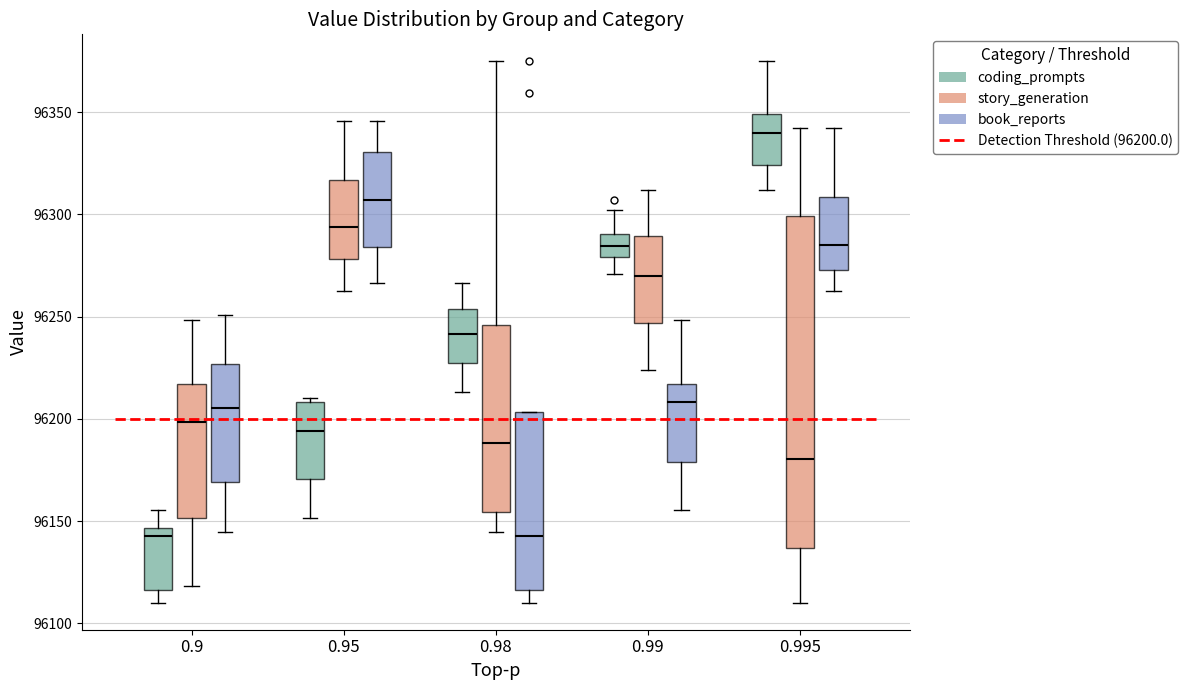

Reading left to right, read every box against the y-axis: the position of its median line, the range the box covers, and the ends of its whiskers. The values are not printed on the chart, so give them approximately, as read against the axis.

0.9 (coding_prompts): median 96145 (just below the box's upper edge), box 96115 to 96145, whiskers 96110 to 96155
0.9 (story_generation): median 96200, box 96150 to 96215, whiskers 96120 to 96250
0.9 (book_reports): median 96205, box 96170 to 96225, whiskers 96145 to 96250
0.95 (coding_prompts): median 96195, box 96170 to 96210, whiskers 96150 to 96210 (just above the box's upper edge)
0.95 (story_generation): median 96295, box 96280 to 96315, whiskers 96260 to 96345
0.95 (book_reports): median 96305, box 96285 to 96330, whiskers 96265 to 96345
0.98 (coding_prompts): median 96240, box 96225 to 96255, whiskers 96215 to 96265
0.98 (story_generation): median 96190, box 96155 to 96245, whiskers 96145 to 96375
0.98 (book_reports): median 96145, box 96115 to 96205, whiskers 96110 to 96205
0.99 (coding_prompts): median 96285, box 96280 to 96290, whiskers 96270 to 96300
0.99 (story_generation): median 96270, box 96245 to 96290, whiskers 96225 to 96310
0.99 (book_reports): median 96210, box 96180 to 96215, whiskers 96155 to 96250
0.995 (coding_prompts): median 96340, box 96325 to 96350, whiskers 96310 to 96375
0.995 (story_generation): median 96180, box 96135 to 96300, whiskers 96110 to 96340
0.995 (book_reports): median 96285, box 96275 to 96310, whiskers 96260 to 96340